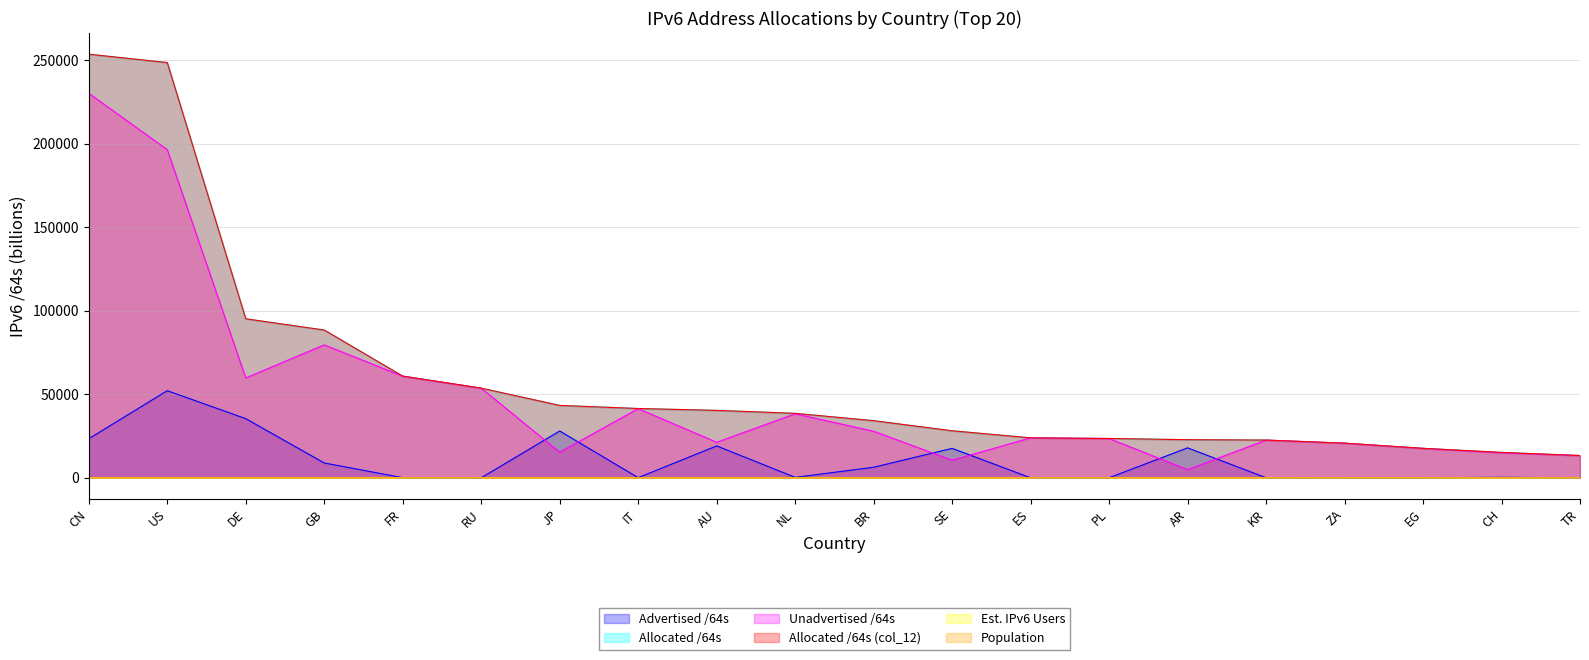

Is it true that Population equals 0.0 at AR?

False